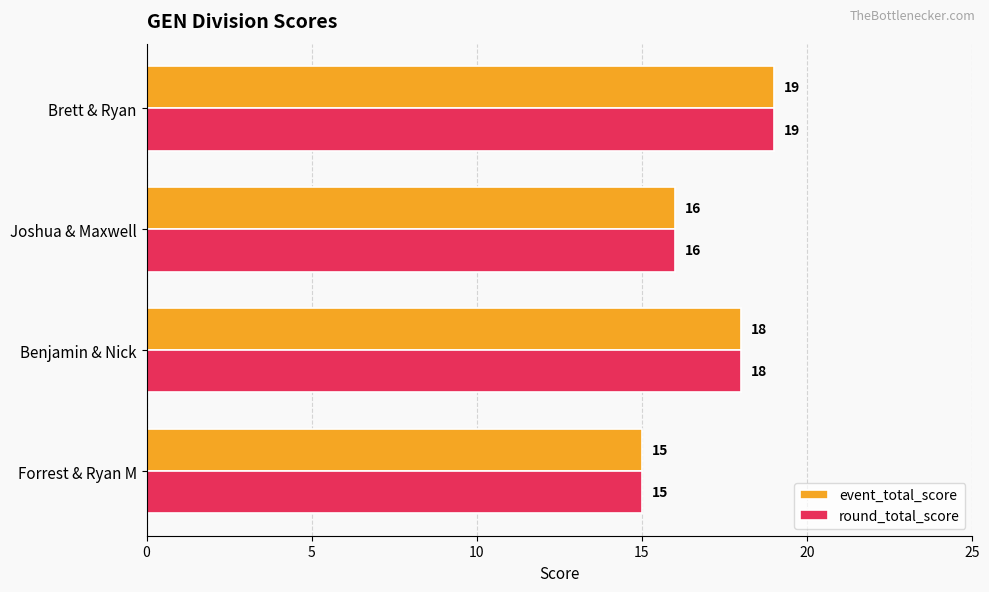

Is the value of round_total_score at Benjamin & Nick greater than the value of event_total_score at Joshua & Maxwell?

Yes